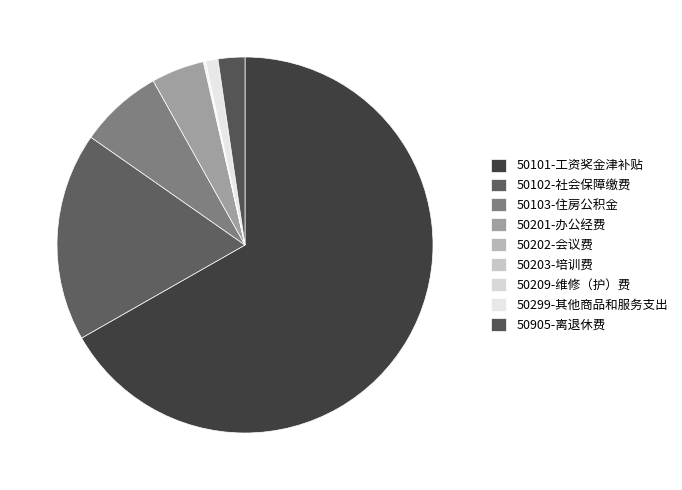

Does 50101-工资奖金津补贴 represent more than half of the total?

Yes